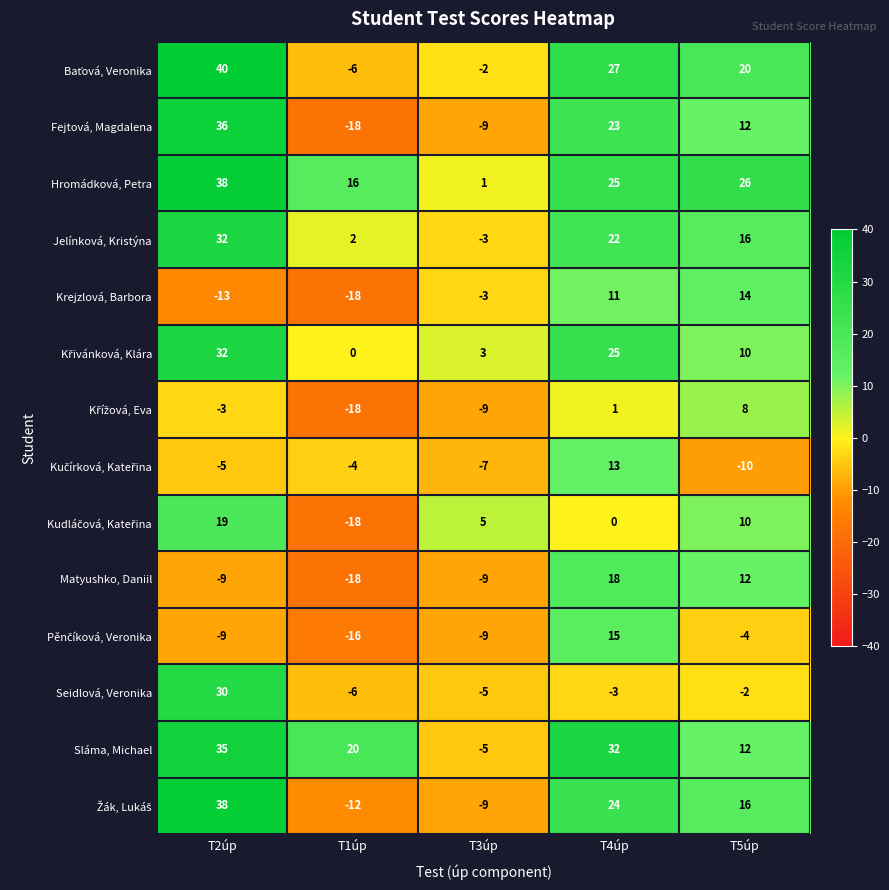

What is the difference between the highest and lowest values at T2úp?

53